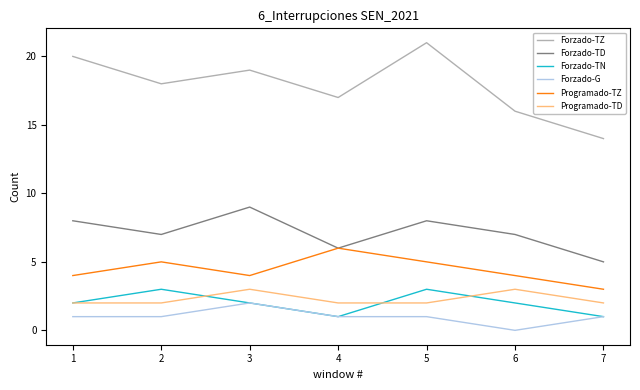

What are all the series names shown in the legend?

Forzado-TZ, Forzado-TD, Forzado-TN, Forzado-G, Programado-TZ, Programado-TD